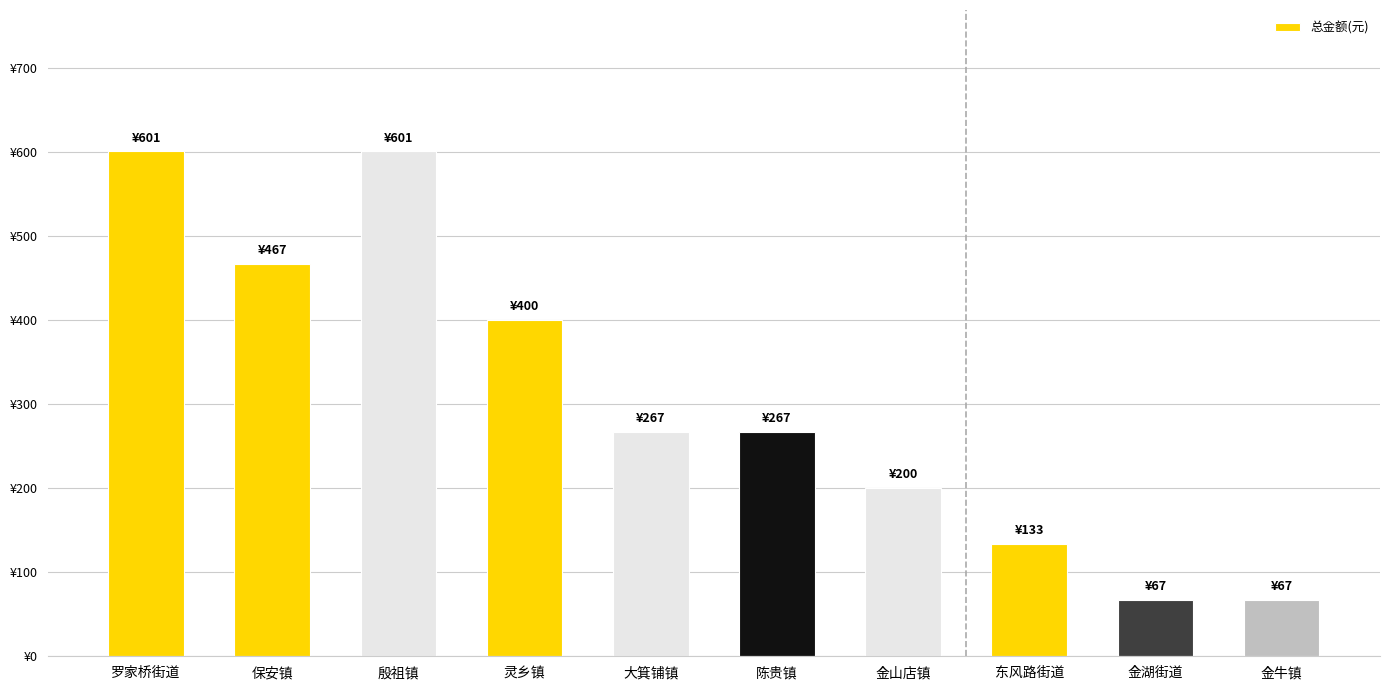

The chart shows a value of 681.6 at 保安镇. True or false?

False